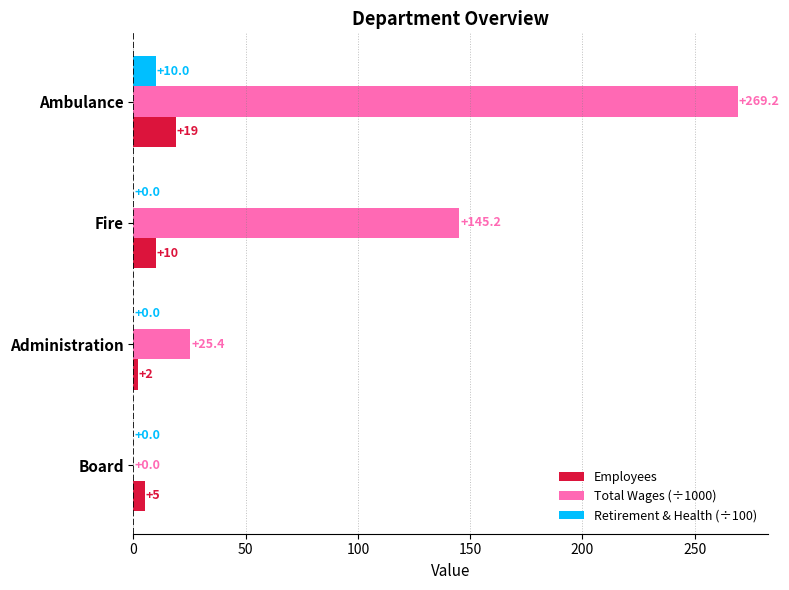

The Total Wages (÷1000) series shows 172.9 at Ambulance. True or false?

False